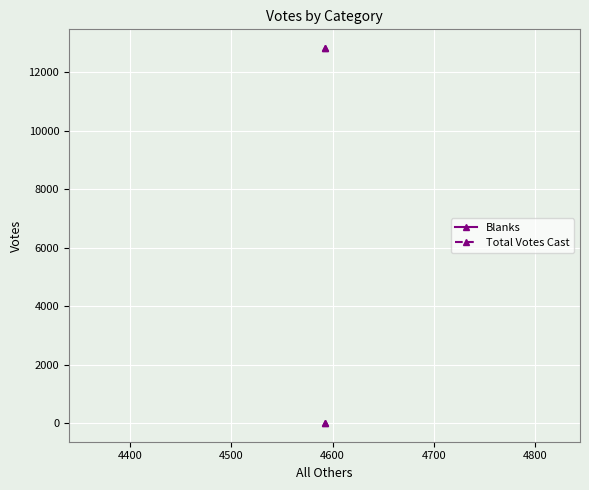

What are all the series names shown in the legend?

Blanks, Total Votes Cast